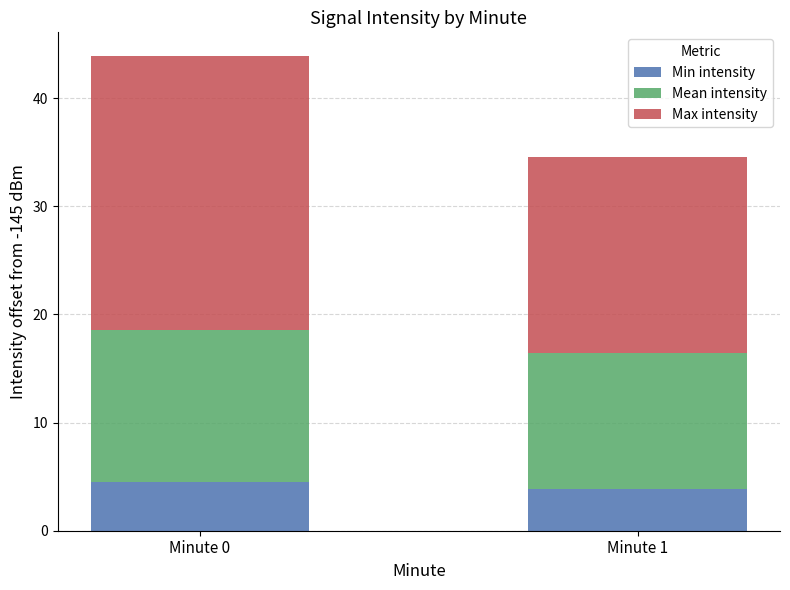

At which category is the sum across all series the highest?

Minute 0